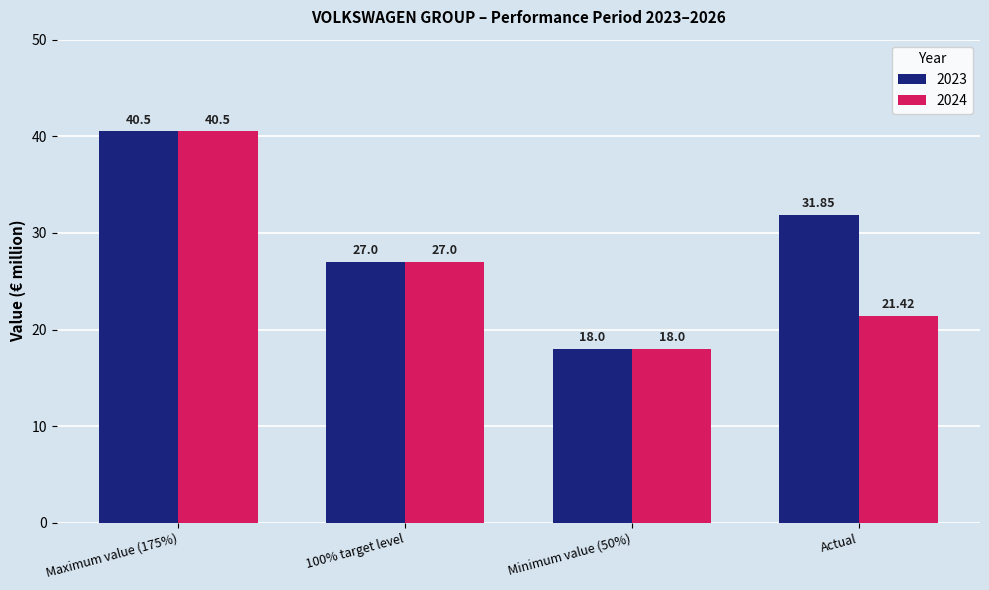

What is the difference between the maximum and minimum values in the 2024 series?

22.5